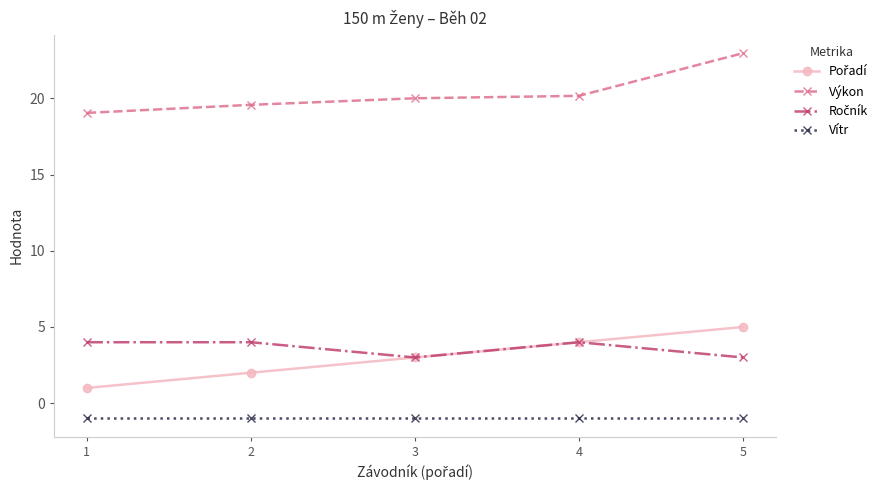

What is the value of the Vítr point at the 5th from the left?

-1.0